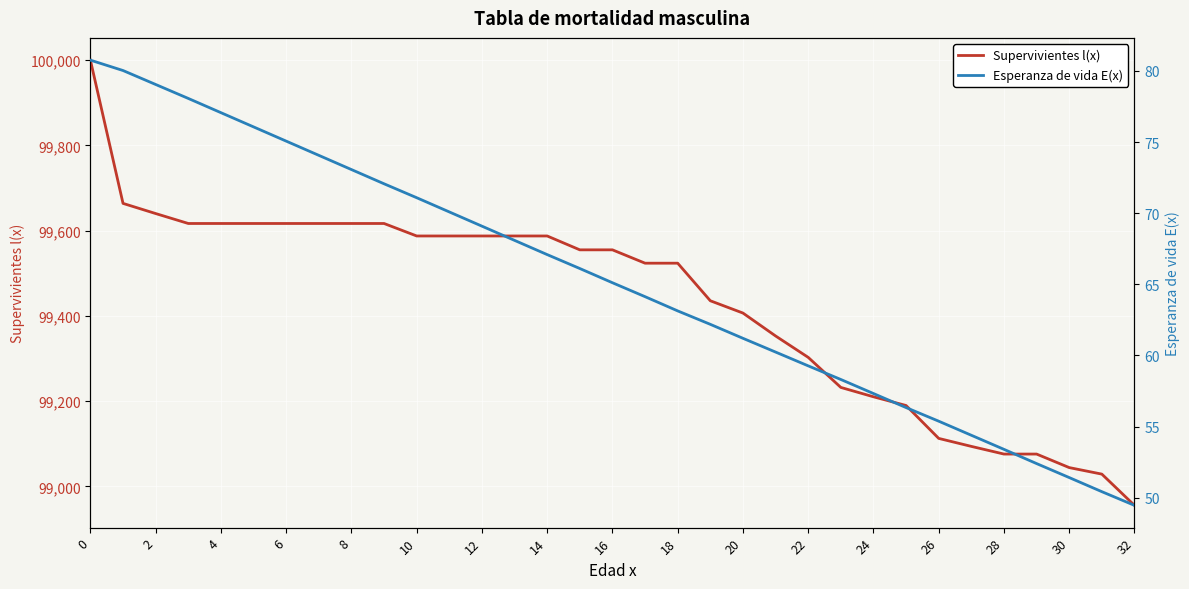

What is the total value across all series at 23?

99290.6